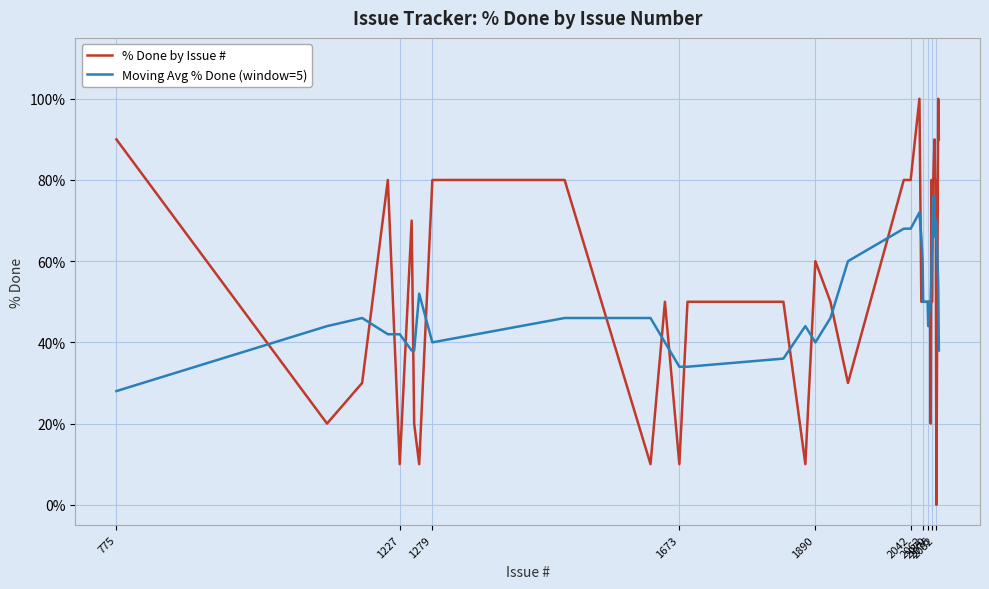

Which series has the widest spread of values?

% Done by Issue #